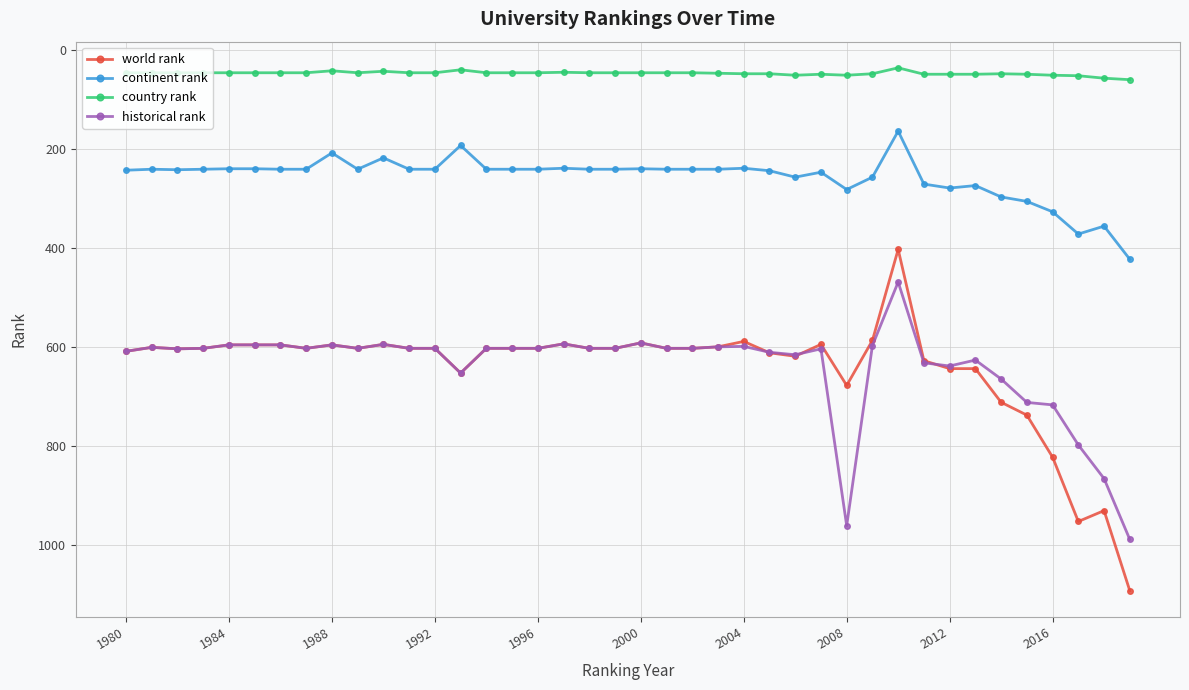

What is the lowest value of the continent rank series?

164.0